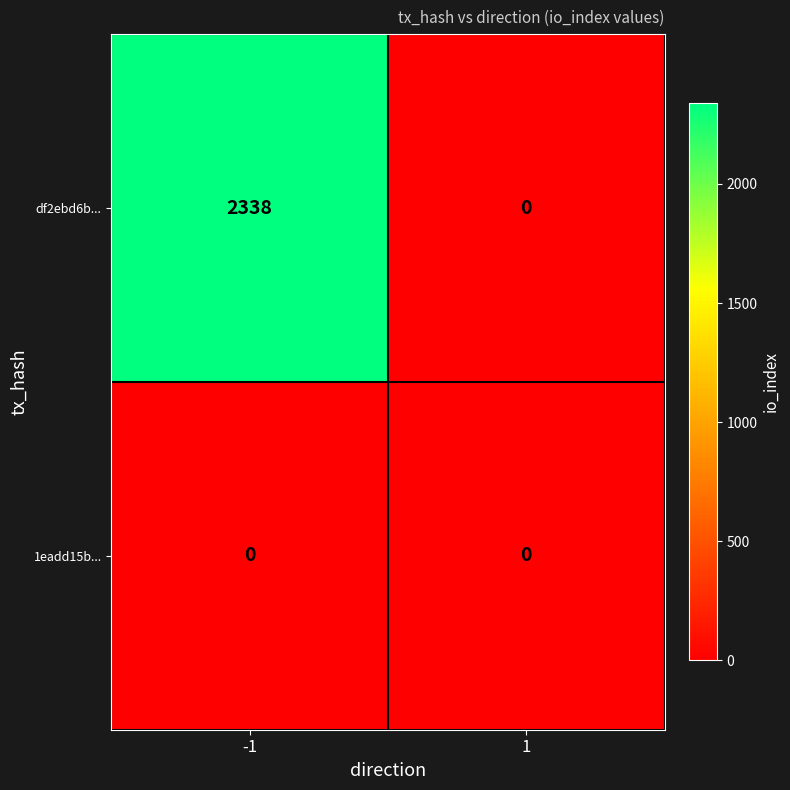

At how many categories does at least one series exceed 2262?

1